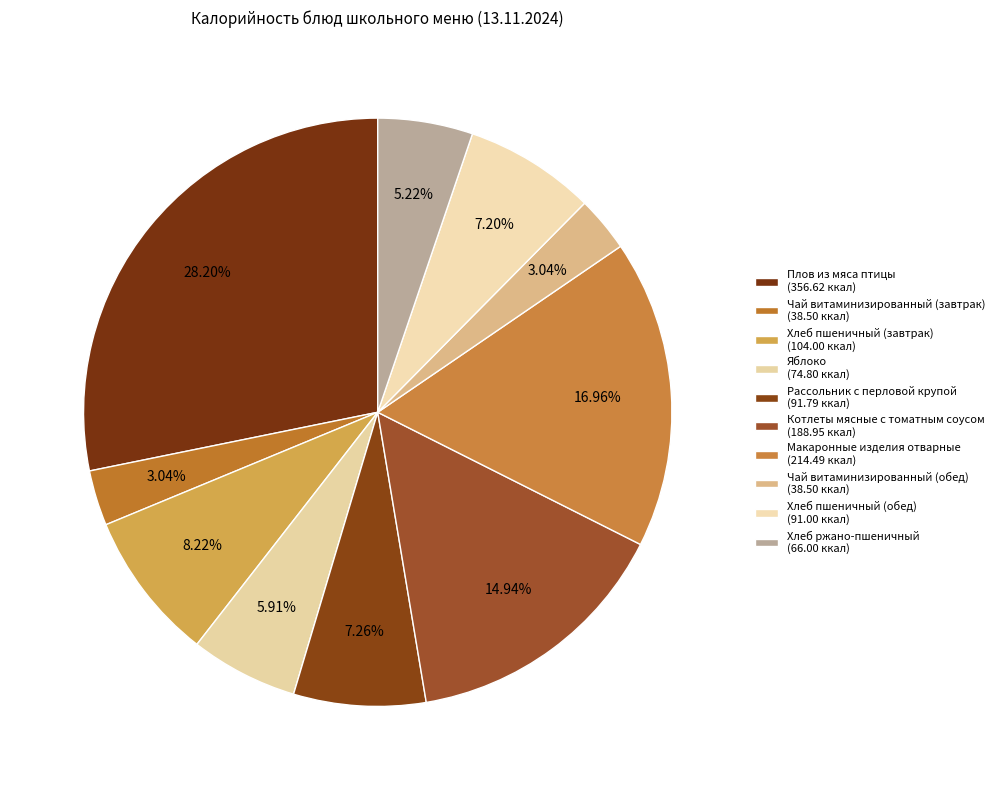

Rank the categories by value from highest to lowest.

Плов из мяса птицы, Макаронные изделия отварные, Котлеты мясные с томатным соусом, Хлеб пшеничный (завтрак), Рассольник с перловой крупой, Хлеб пшеничный (обед), Яблоко, Хлеб ржано-пшеничный, Чай витаминизированный (завтрак), Чай витаминизированный (обед)